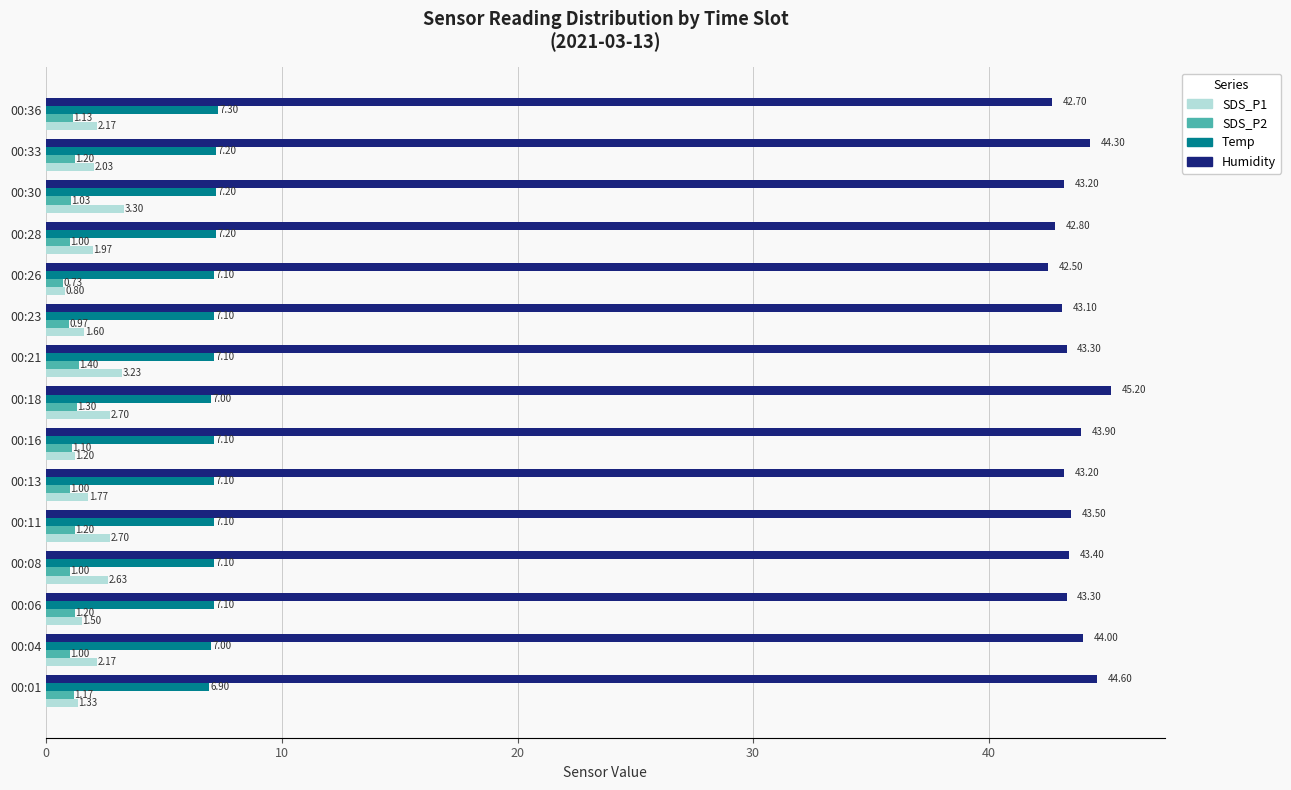

Which series has the largest total across all categories?

Humidity